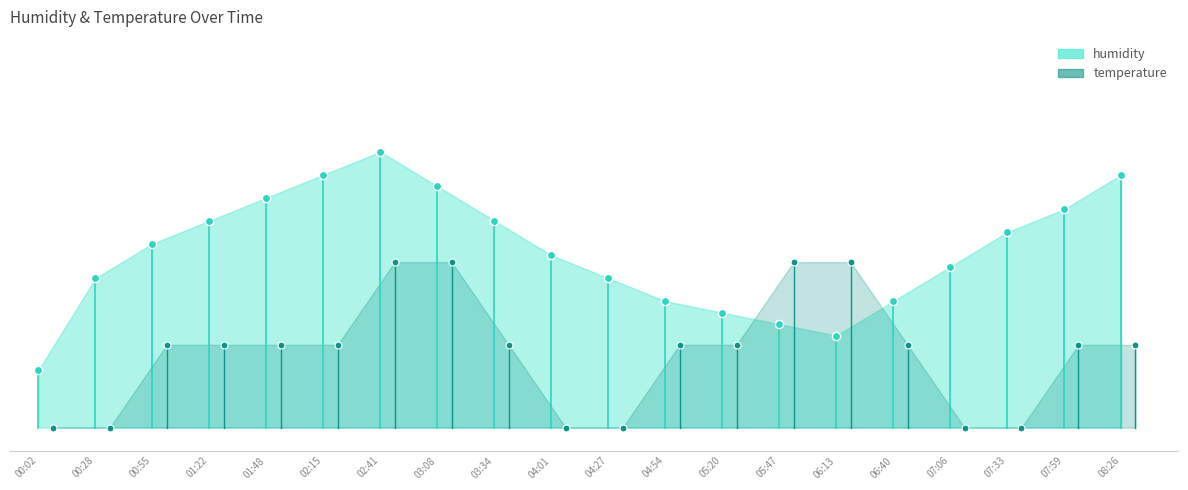

Between 02:15 and 03:08, which is larger?

02:15